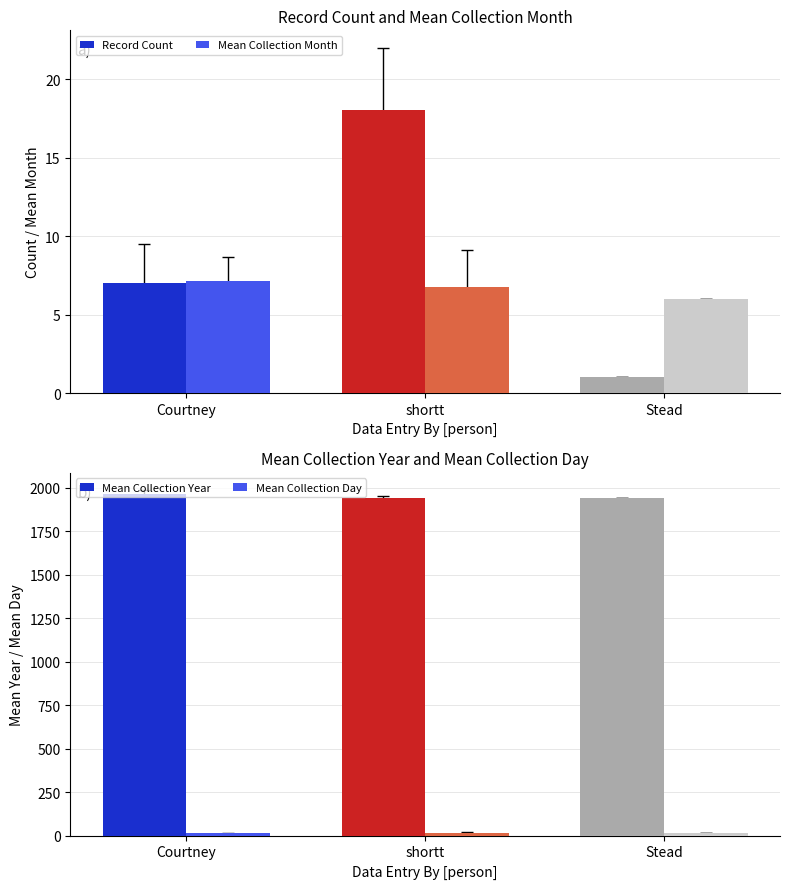

What is the difference between the maximum and minimum values in the Mean Collection Month series?

1.1